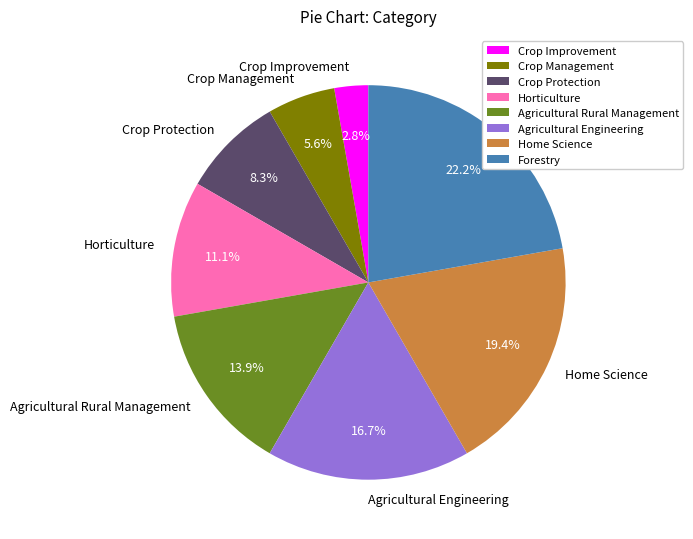

Which slice is the smallest?

Crop Improvement